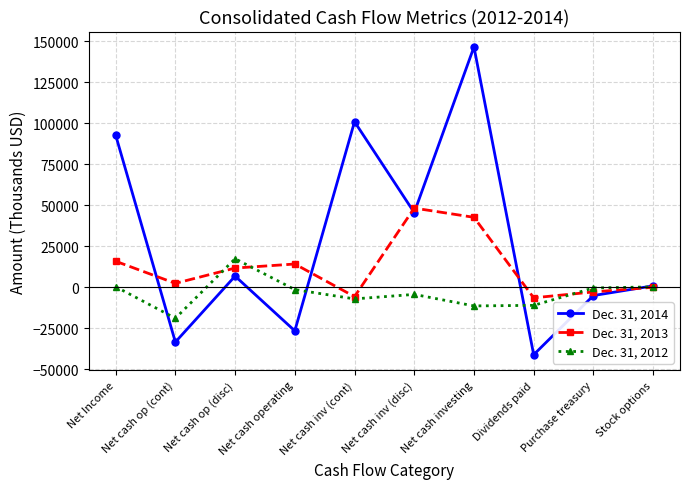

How many values in the Dec. 31, 2012 series are below -1357?

5